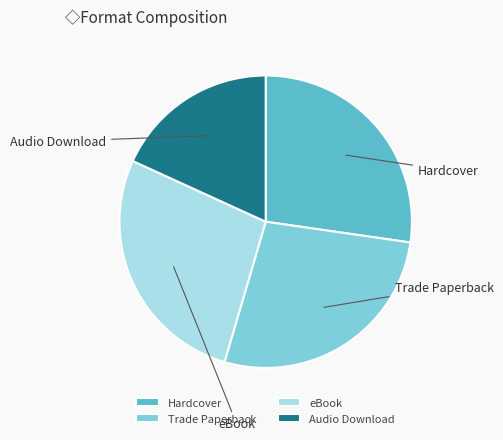

What is the ratio of the value at Trade Paperback to the value at Audio Download?

1.5